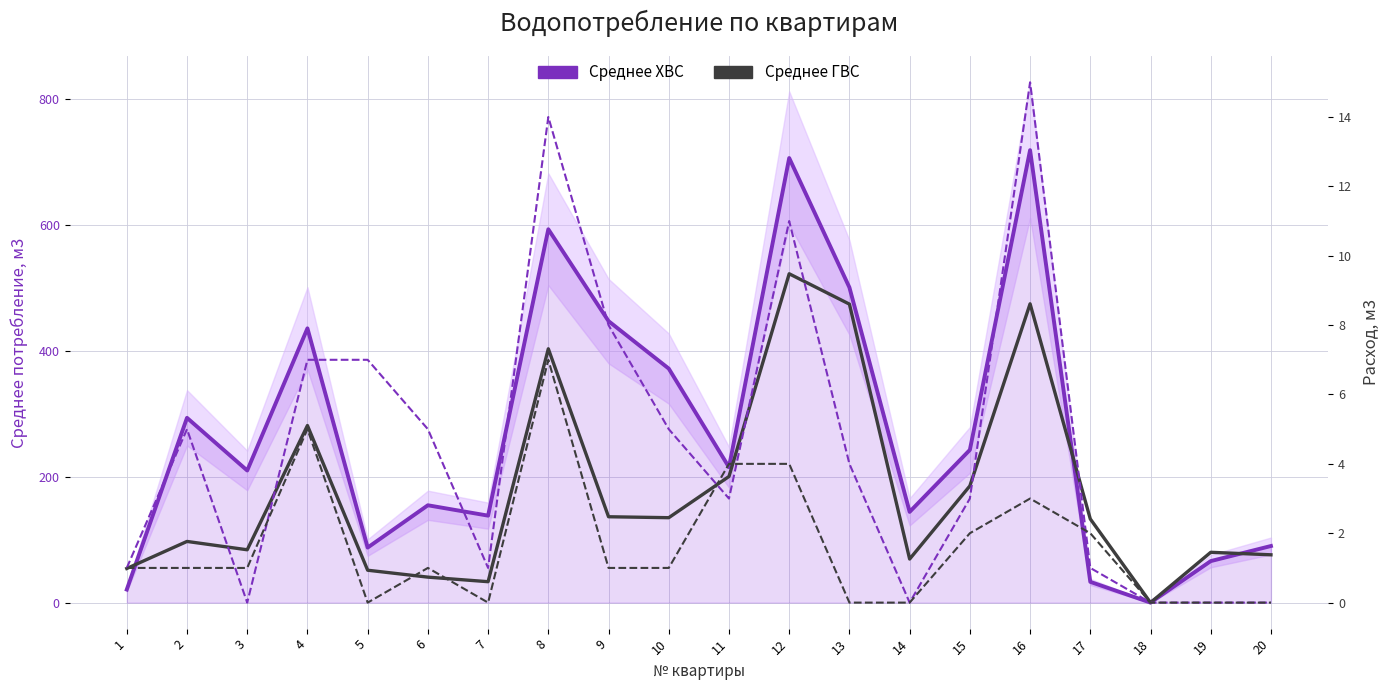

What is the total value across all series at 7?

172.5